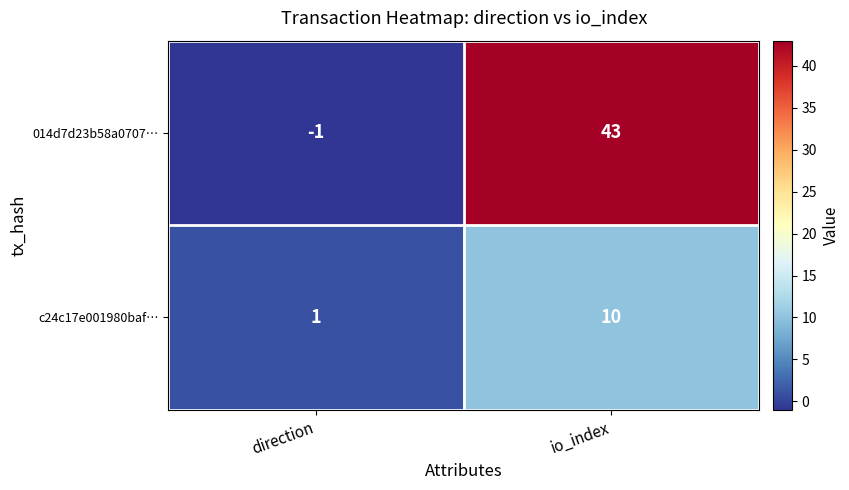

At how many categories does at least one series exceed 28?

1